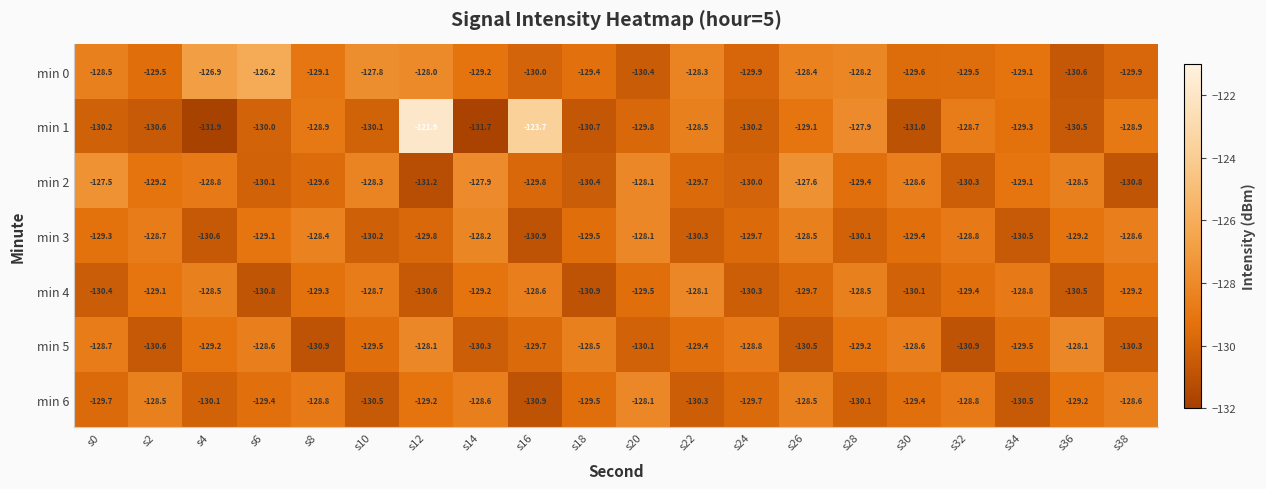

Rank the series at s6 from lowest to highest value.

min 4, min 2, min 1, min 6, min 3, min 5, min 0